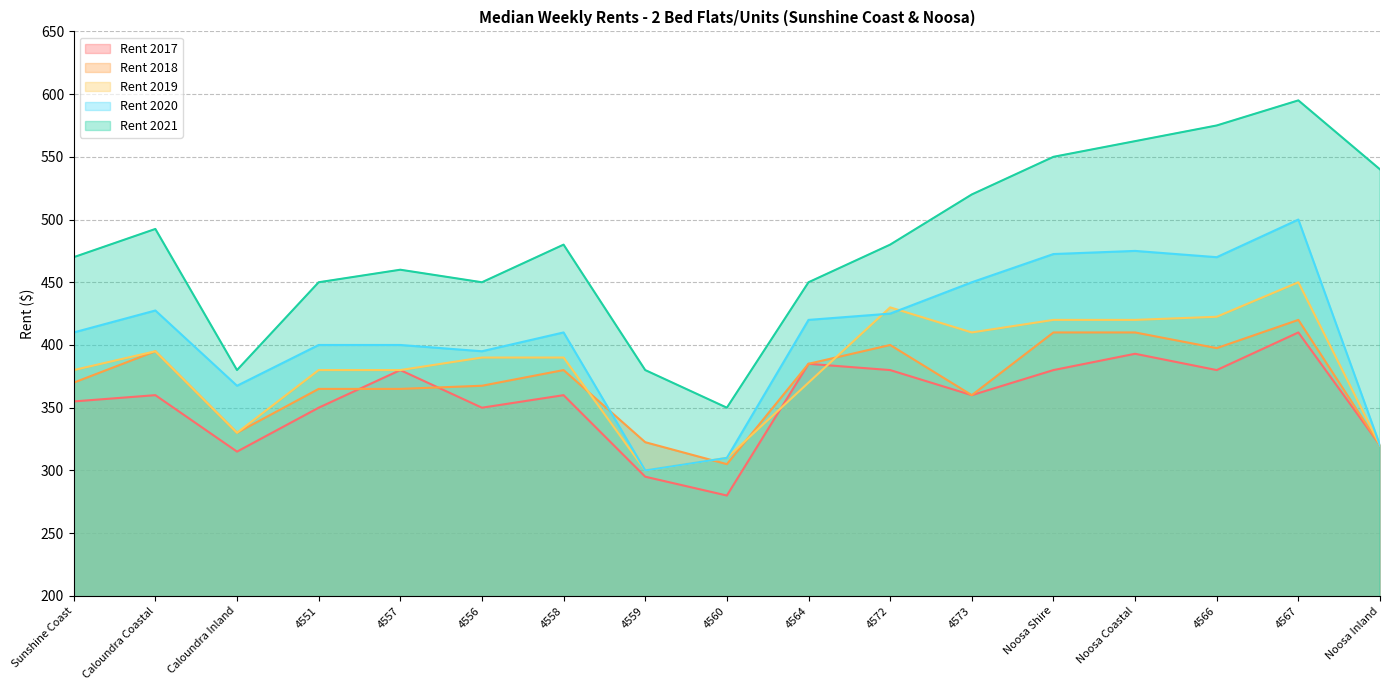

True or false: Rent 2019 and Rent 2020 cross at least once.

True